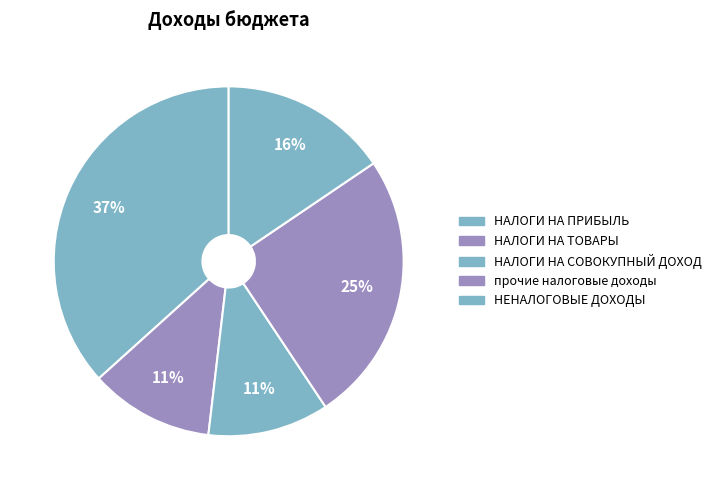

Between НЕНАЛОГОВЫЕ ДОХОДЫ and НАЛОГИ НА ПРИБЫЛЬ, which is larger?

НАЛОГИ НА ПРИБЫЛЬ